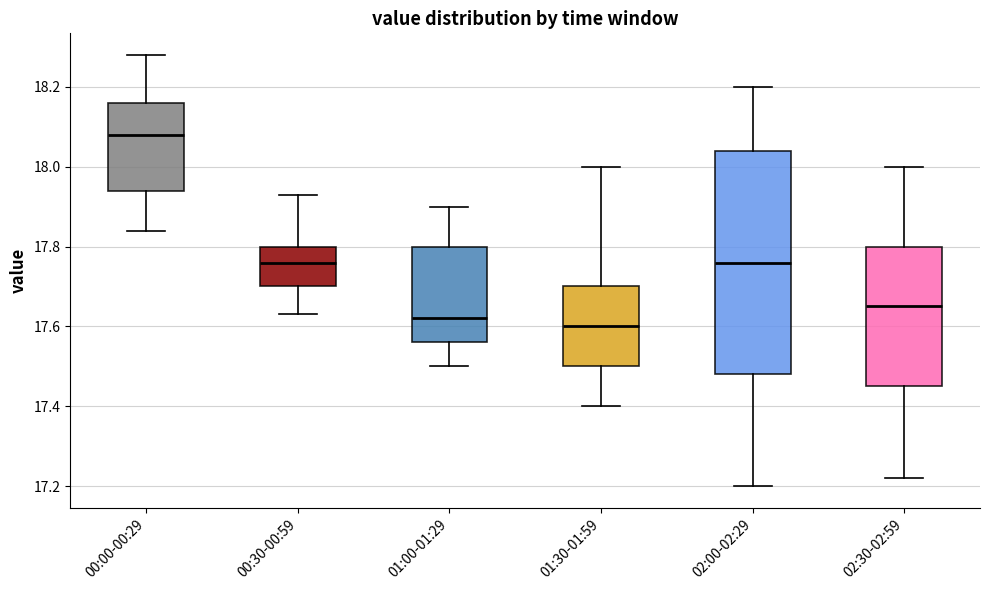

Which box is the tallest, from its lower edge to its upper edge?

02:00-02:29